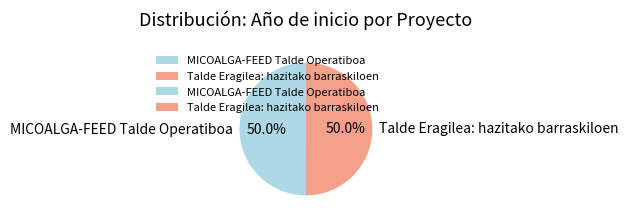

Approximately how many times larger is the value at Talde Eragilea: hazitako barraskiloen compared to MICOALGA-FEED Talde Operatiboa?

1.0